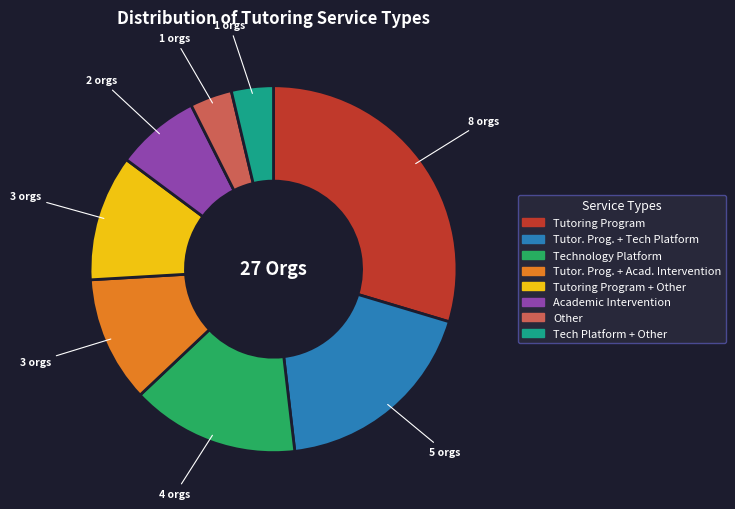

Combined, do Tech Platform + Other and Tutor. Prog. + Acad. Intervention account for over 50%?

No